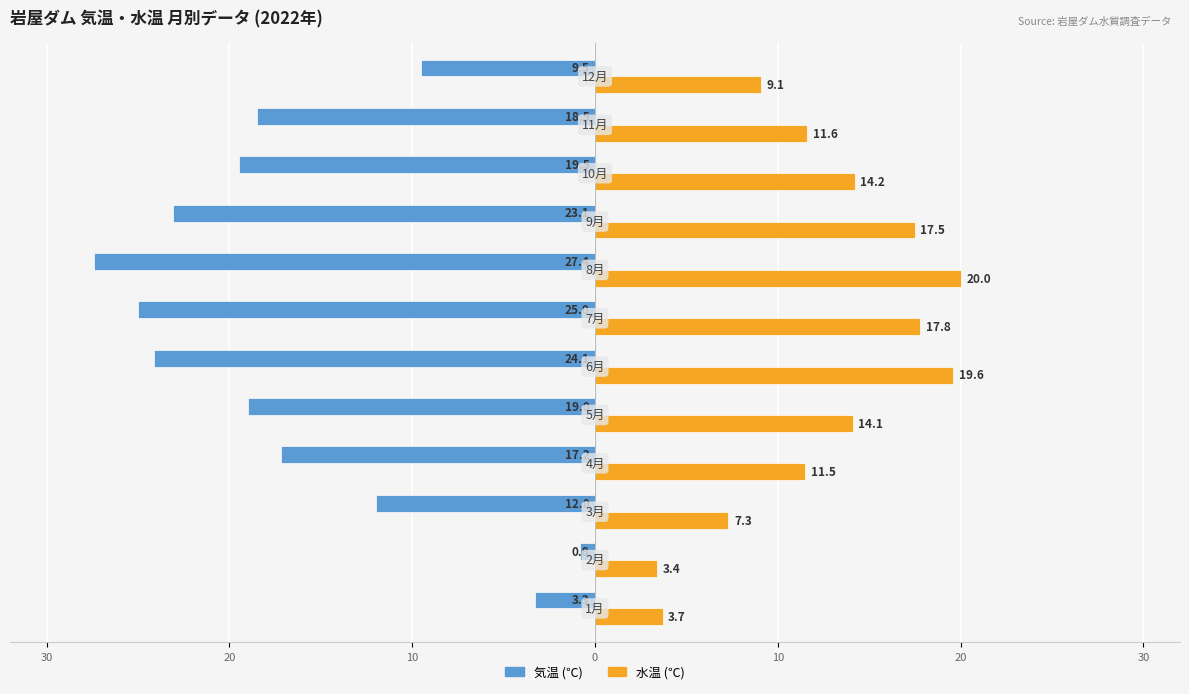

The value of 水温 at 20 is 19.6. True or false?

True